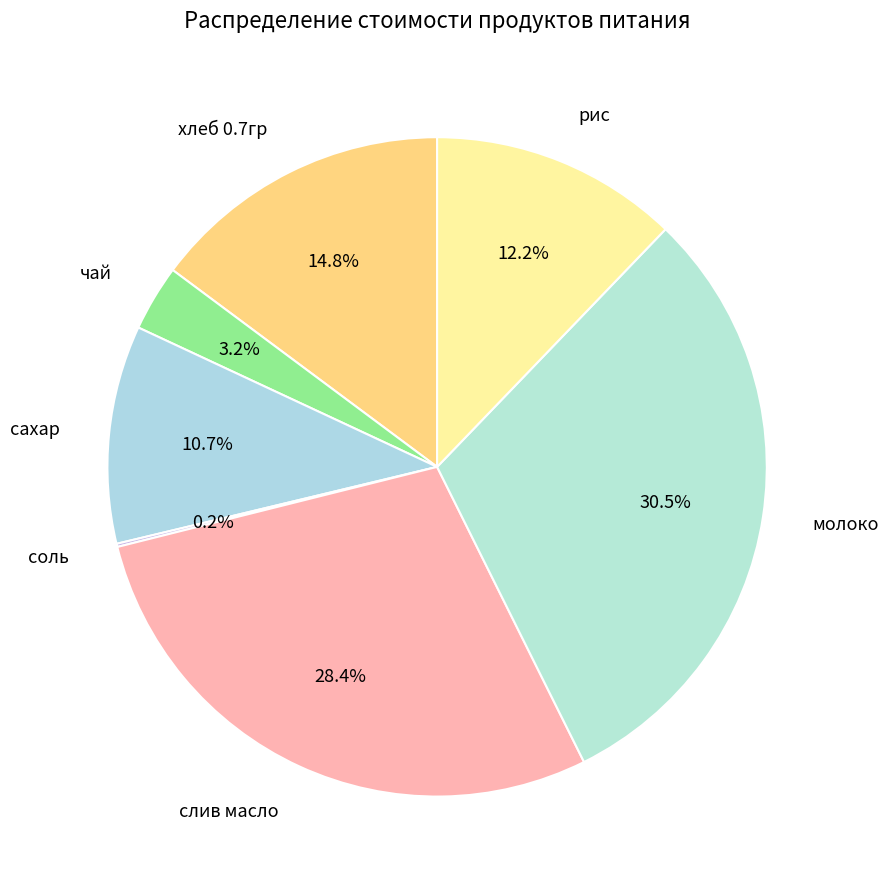

Between хлеб 0.7гр and молоко, which is larger?

молоко